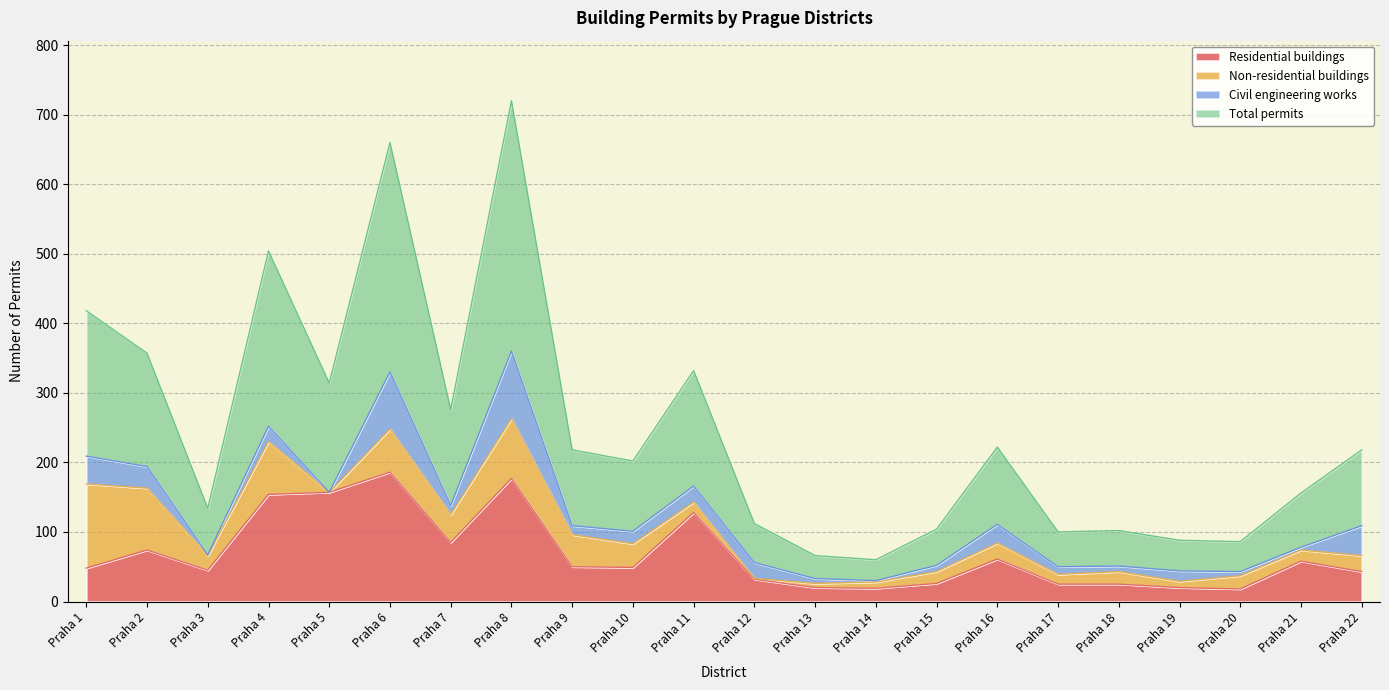

What is the sum of all Residential buildings values?

1500